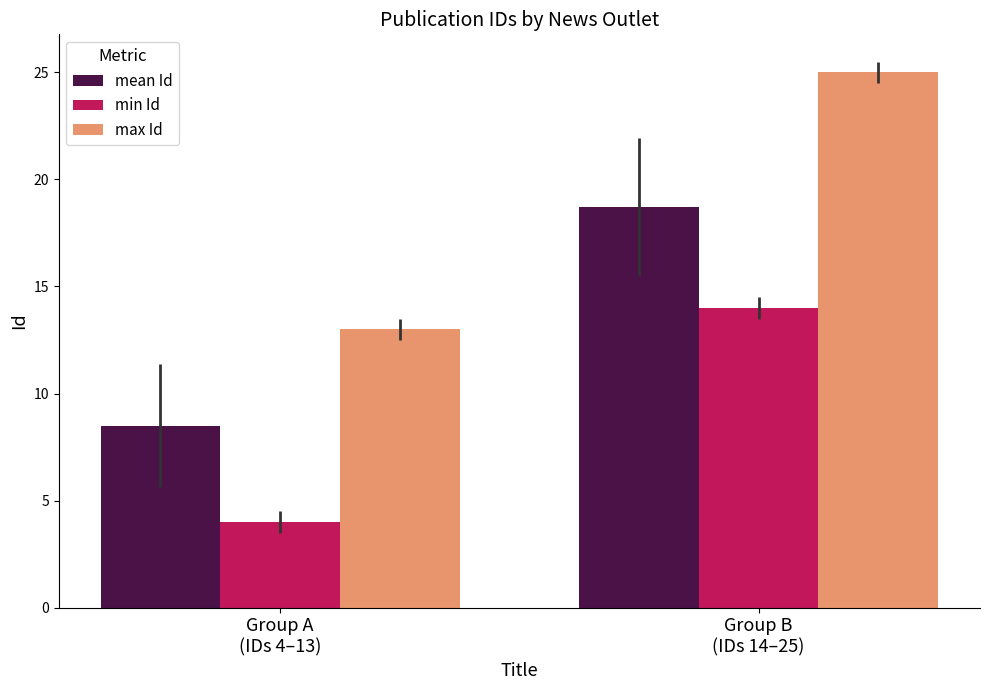

Reading left to right, extract all data points from this chart.

mean Id: 8.5	18.7
min Id: 4.0	14.0
max Id: 13.0	25.0